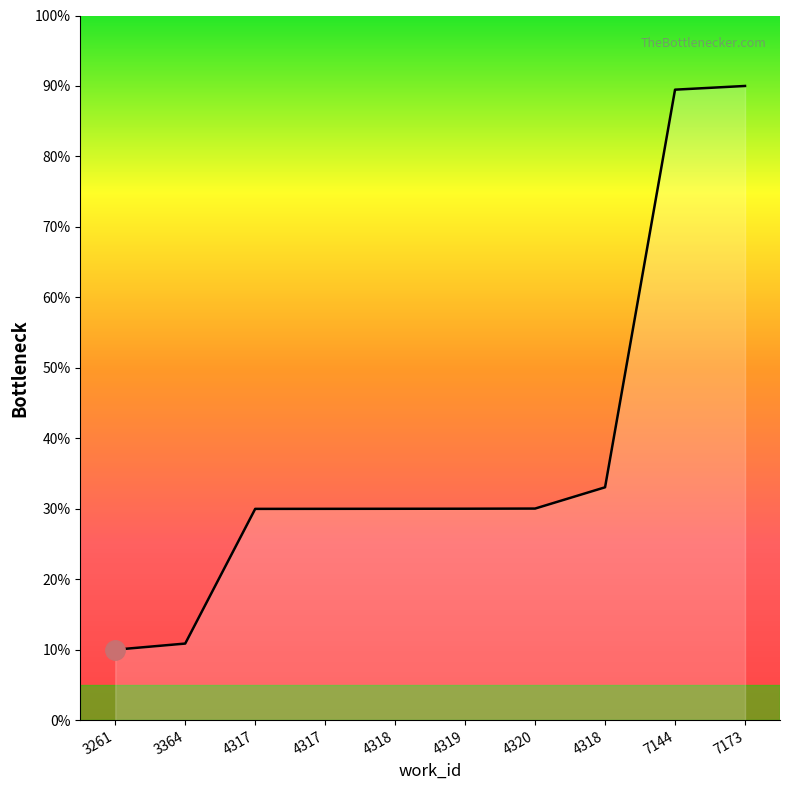

What is the average value?

38.3